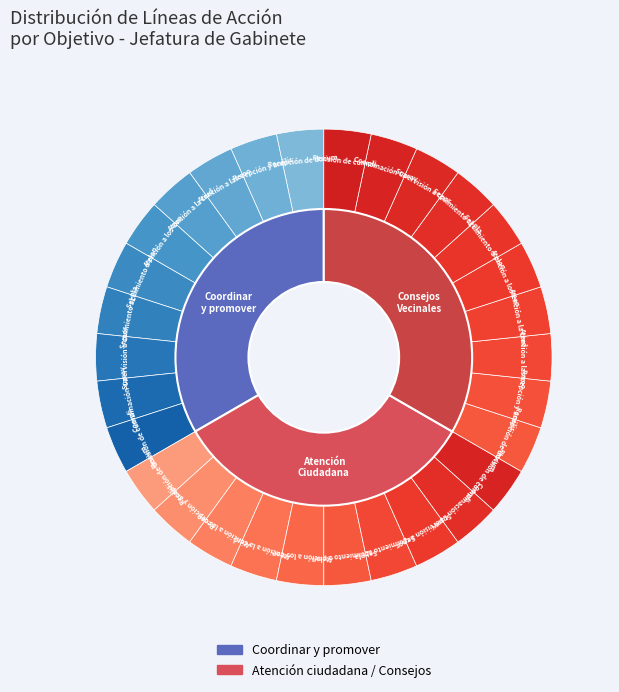

Does Supervisión a coordinaciones represent more than half of the total?

No